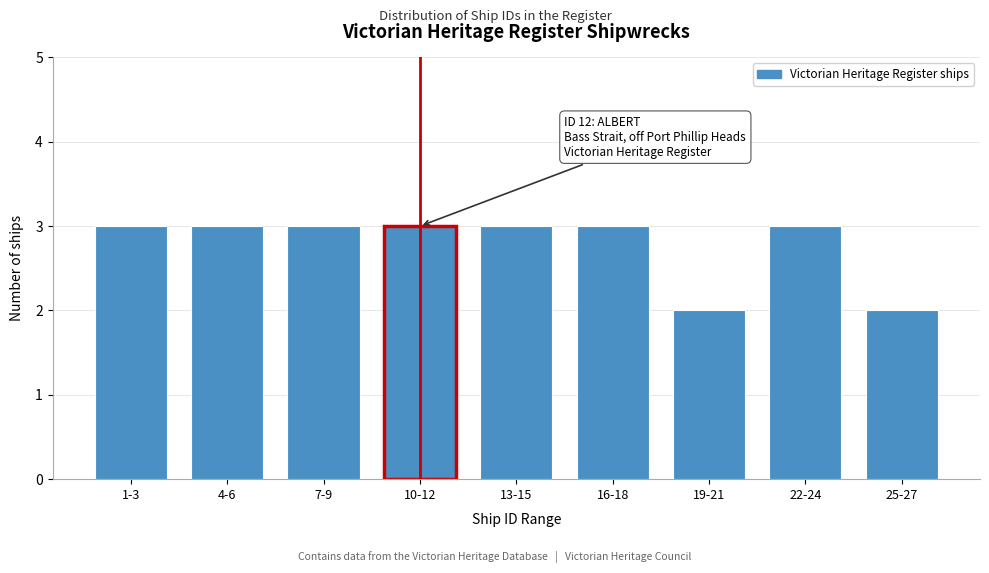

Reading right to left, transcribe all the data shown in this chart.

25-27=2	22-24=3	19-21=2	16-18=3	13-15=3	10-12=3	7-9=3	4-6=3	1-3=3